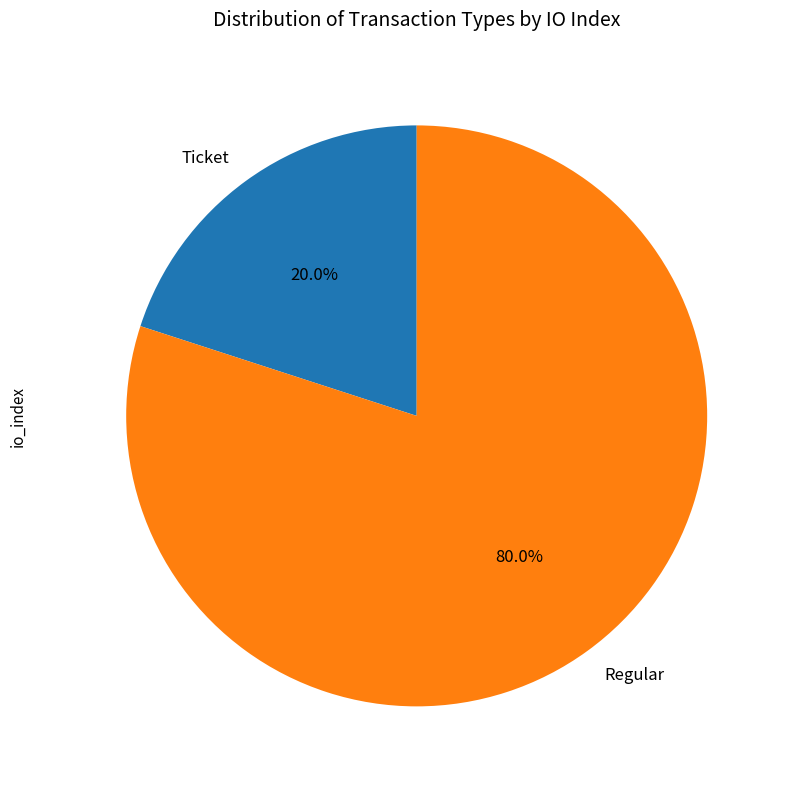

How much of the chart is everything except Ticket?

80.0%